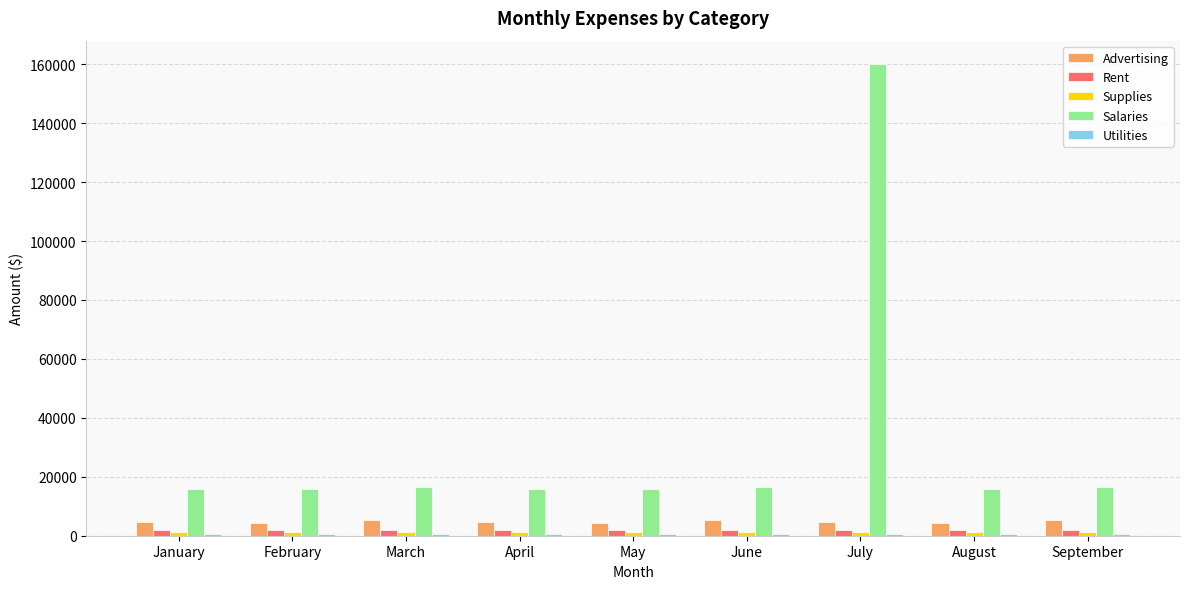

At which category is the sum across all series the highest?

July